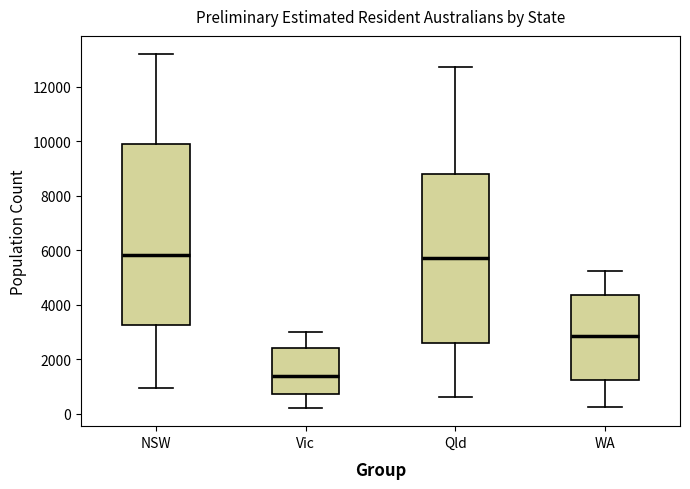

Which box is the tallest, from its lower edge to its upper edge?

NSW